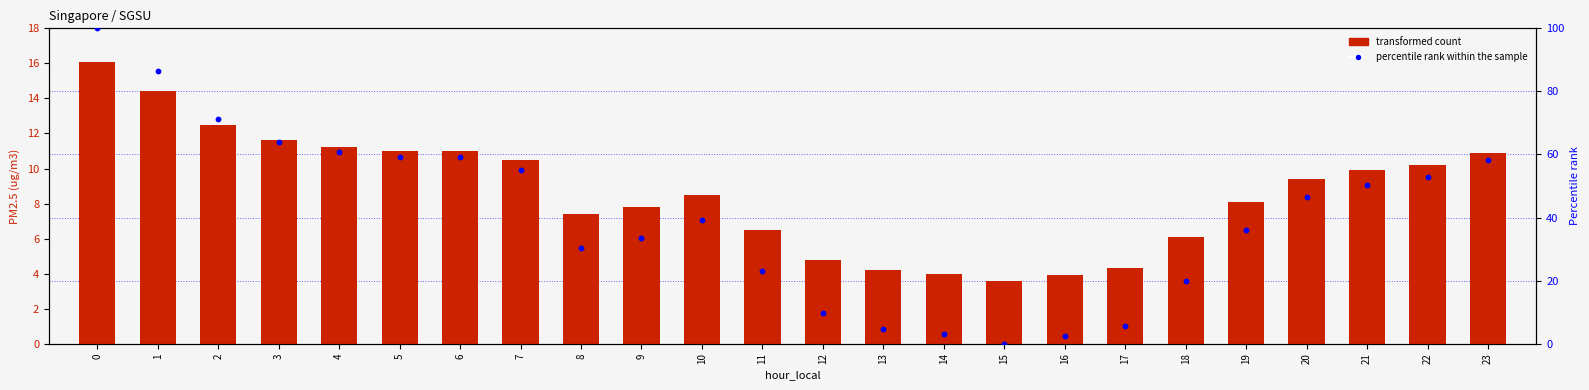

Which series has the largest Y range (max minus min)?

percentile rank within the sample